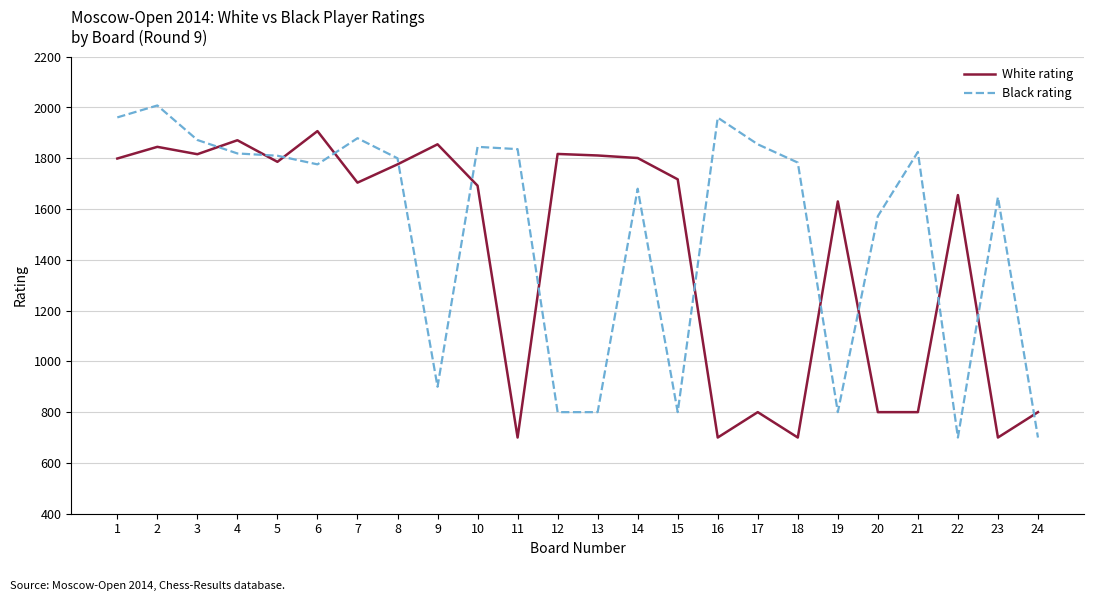

The value of Black rating at 11 is 368. True or false?

False